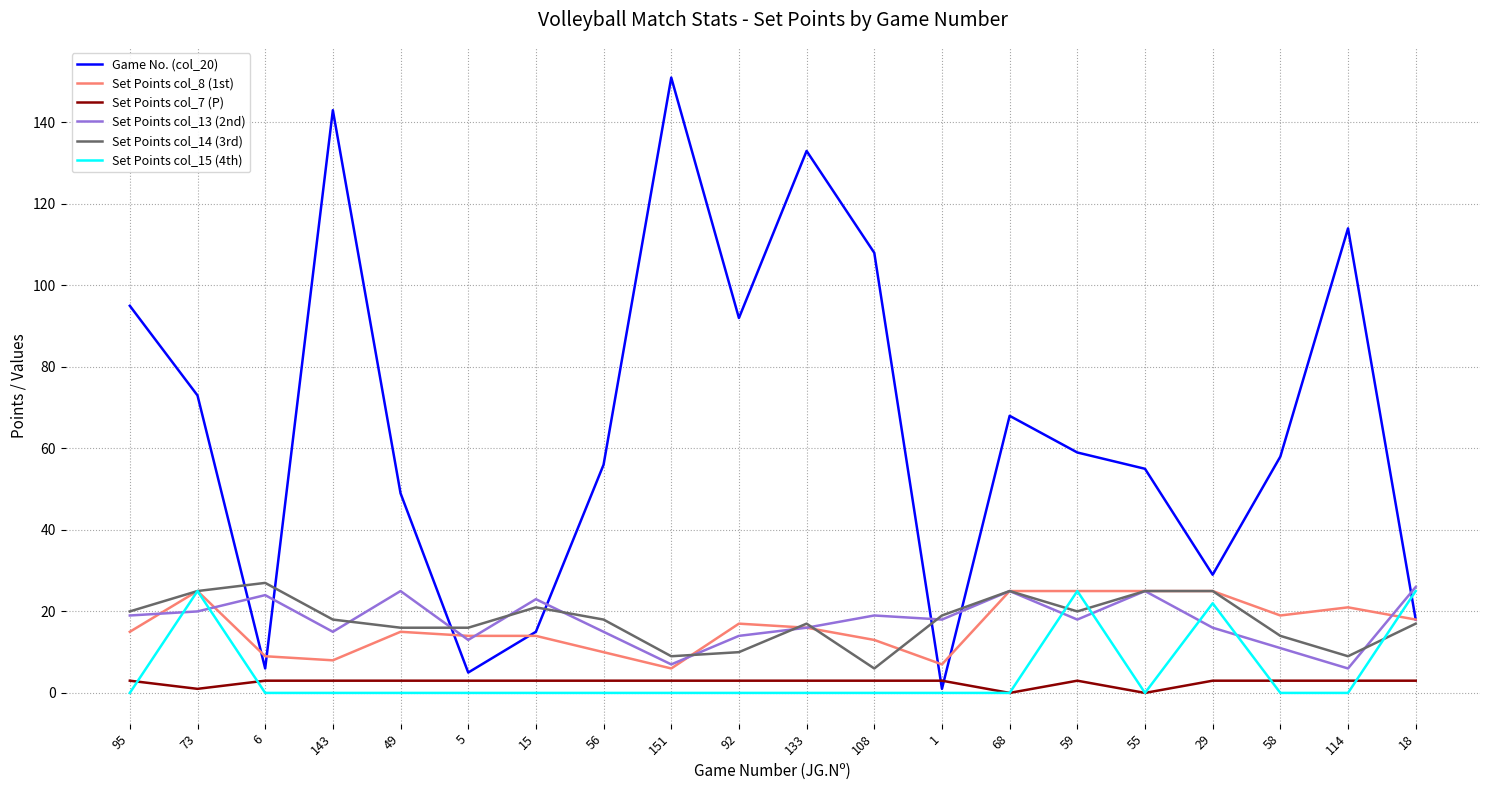

Which category has the highest value across all series?

151